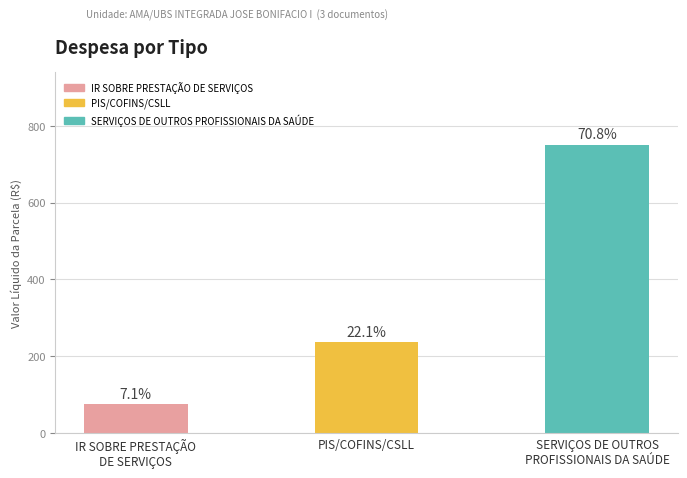

How many bars are there in total?

3